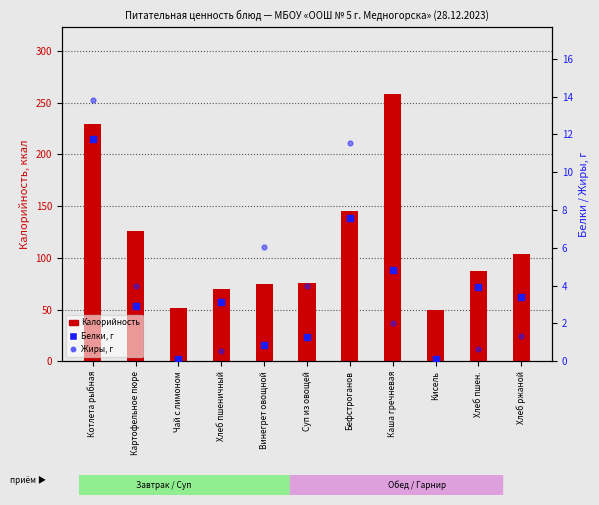

Is the value of Жиры, г at Картофельное пюре greater than the value of Белки, г at Хлеб ржаной?

Yes